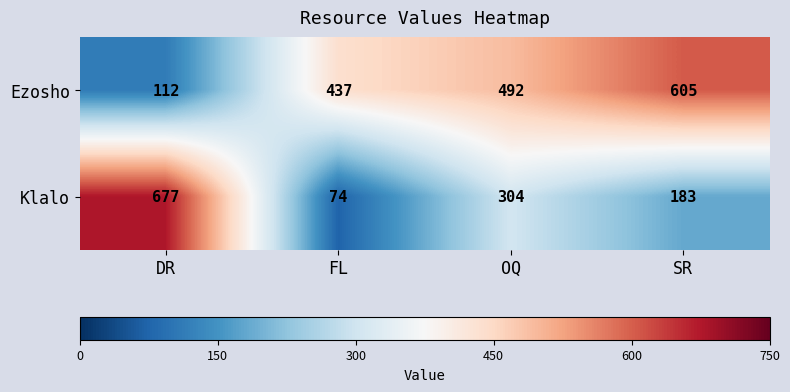

Is it true that Ezosho equals 809 at SR?

False